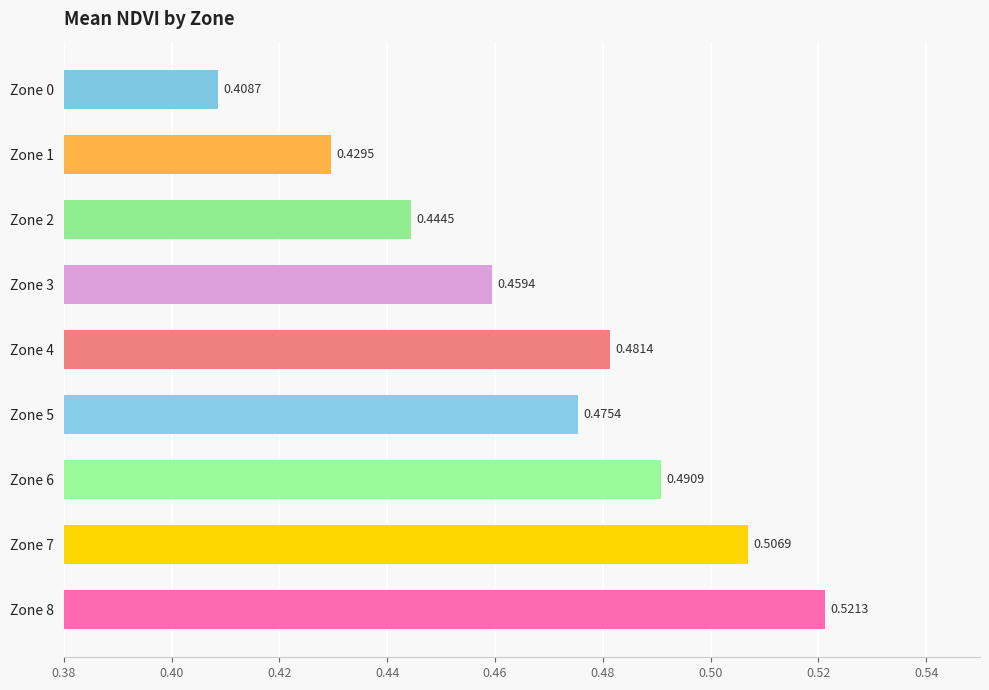

What is the change in value from Zone 1 to Zone 7?

+0.1